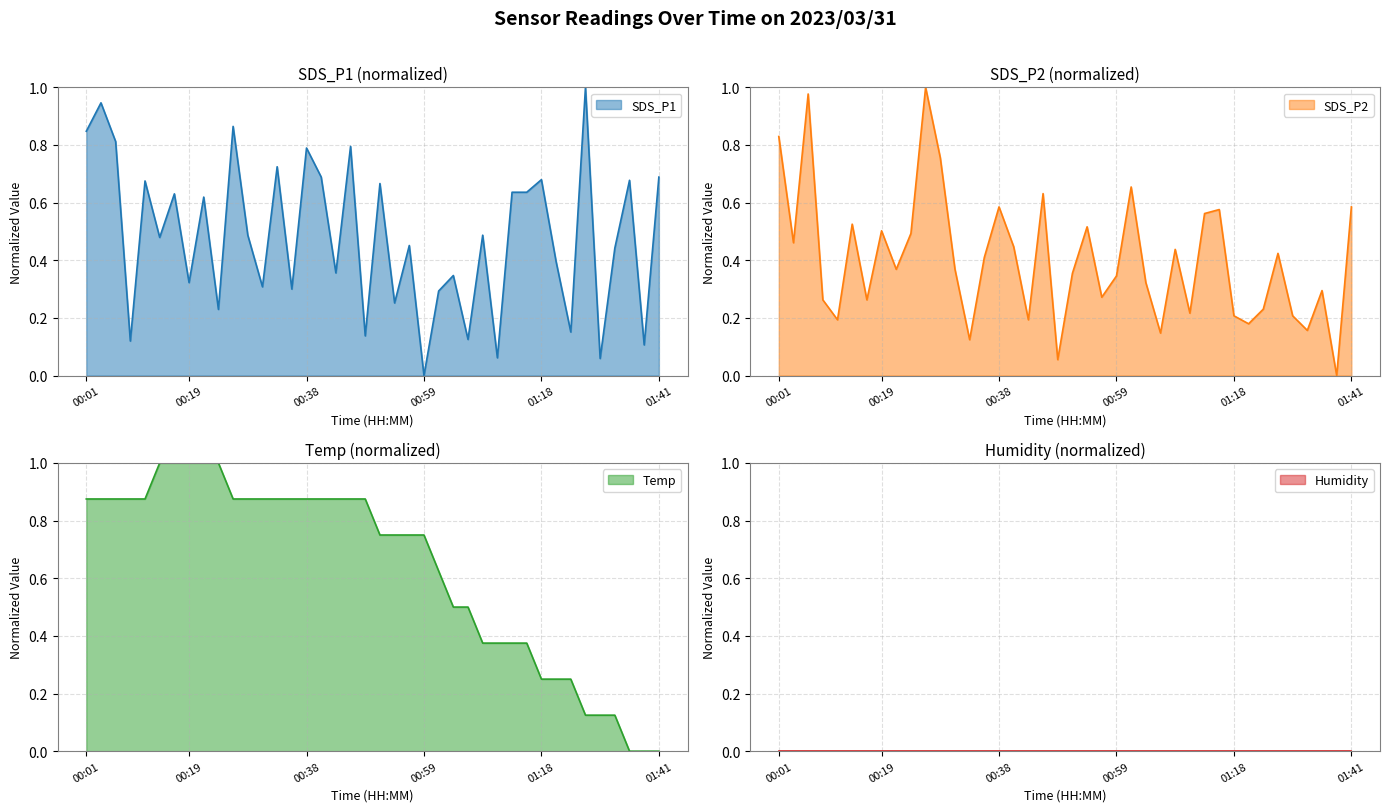

What is the label of the 2nd point from the right?

01:38